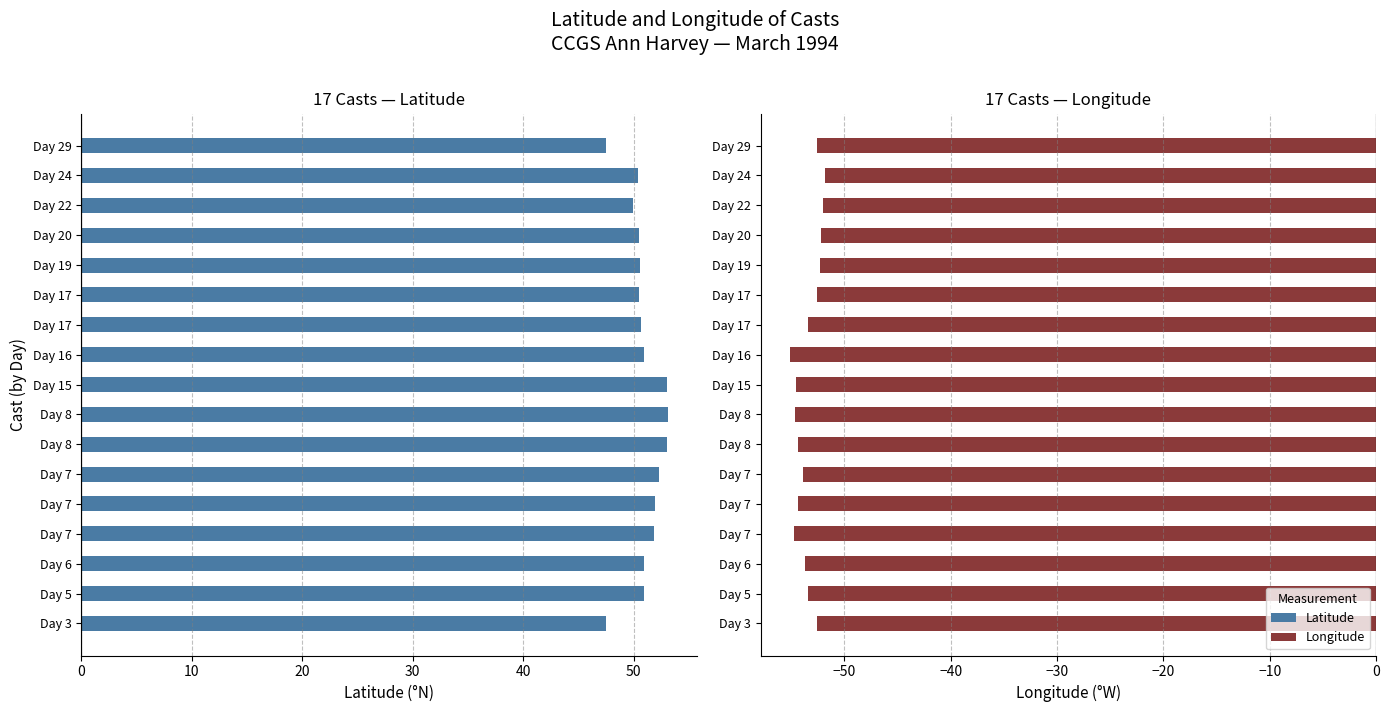

Which series has the largest total across all categories?

Latitude